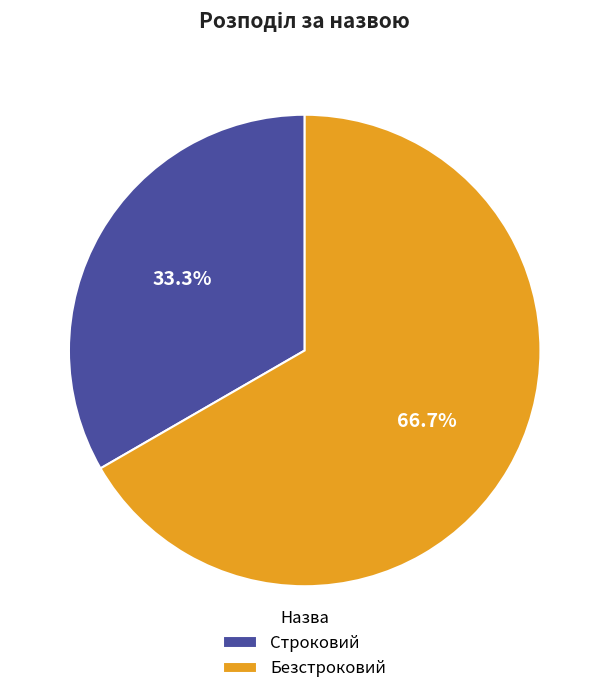

Is there a majority slice in this chart?

Yes